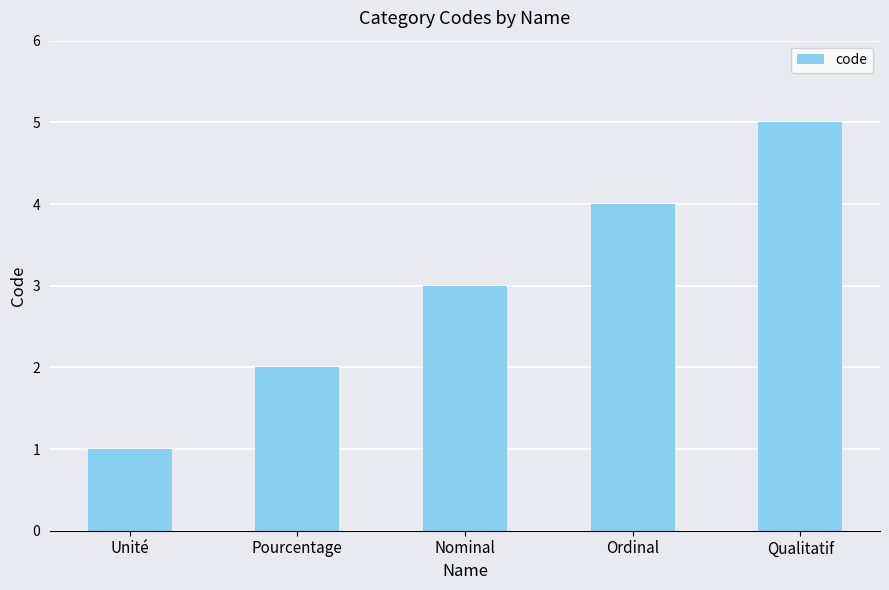

What is the change in value from Nominal to Qualitatif?

+2